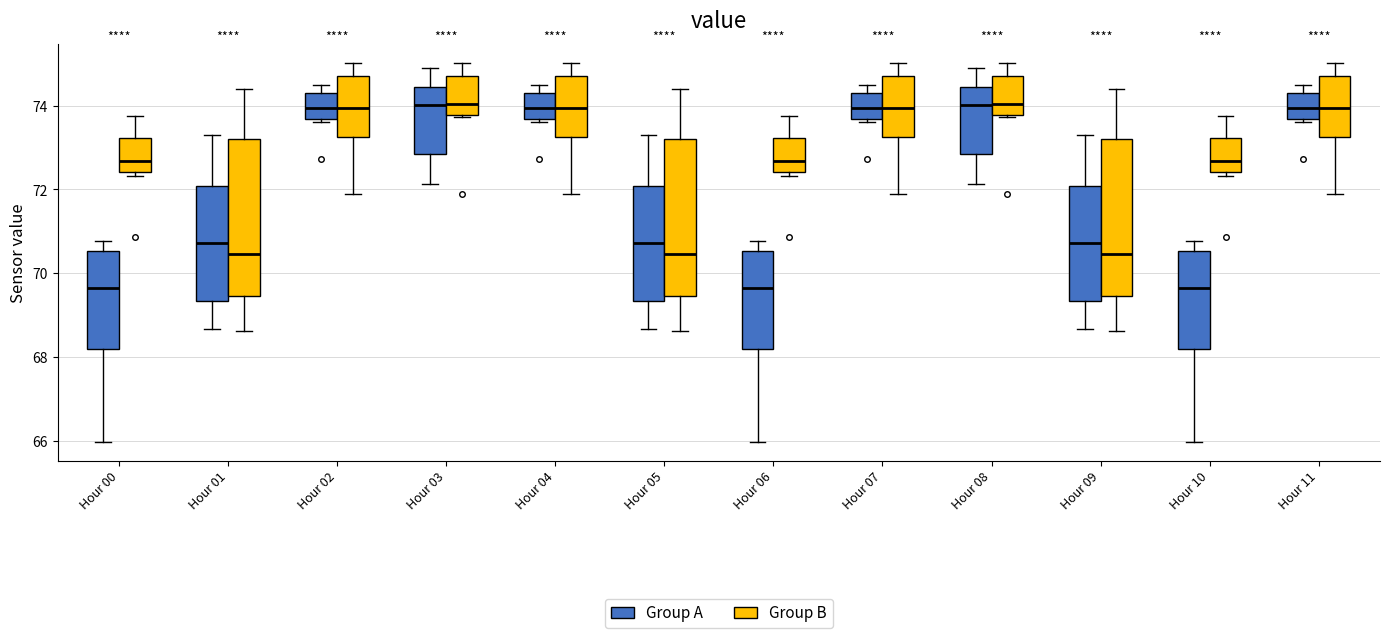

Reading left to right, read every box against the y-axis: the position of its median line, the range the box covers, and the ends of its whiskers. The values are not printed on the chart, so give them approximately, as read against the axis.

Hour 00 (Group A): median 69.6, box 68.2 to 70.6, whiskers 66.0 to 70.8
Hour 00 (Group B): median 72.6, box 72.4 to 73.2, whiskers 72.4 (just below the box's lower edge) to 73.8
Hour 01 (Group A): median 70.8, box 69.4 to 72.0, whiskers 68.6 to 73.2
Hour 01 (Group B): median 70.4, box 69.4 to 73.2, whiskers 68.6 to 74.4
Hour 02 (Group A): median 74.0, box 73.6 to 74.4, whiskers 73.6 (just below the box's lower edge) to 74.4 (just above the box's upper edge)
Hour 02 (Group B): median 74.0, box 73.2 to 74.6, whiskers 71.8 to 75.0
Hour 03 (Group A): median 74.0, box 72.8 to 74.4, whiskers 72.2 to 75.0
Hour 03 (Group B): median 74.0, box 73.8 to 74.6, whiskers 73.8 to 75.0
Hour 04 (Group A): median 74.0, box 73.6 to 74.4, whiskers 73.6 (just below the box's lower edge) to 74.4 (just above the box's upper edge)
Hour 04 (Group B): median 74.0, box 73.2 to 74.6, whiskers 71.8 to 75.0
Hour 05 (Group A): median 70.8, box 69.4 to 72.0, whiskers 68.6 to 73.2
Hour 05 (Group B): median 70.4, box 69.4 to 73.2, whiskers 68.6 to 74.4
Hour 06 (Group A): median 69.6, box 68.2 to 70.6, whiskers 66.0 to 70.8
Hour 06 (Group B): median 72.6, box 72.4 to 73.2, whiskers 72.4 (just below the box's lower edge) to 73.8
Hour 07 (Group A): median 74.0, box 73.6 to 74.4, whiskers 73.6 (just below the box's lower edge) to 74.4 (just above the box's upper edge)
Hour 07 (Group B): median 74.0, box 73.2 to 74.6, whiskers 71.8 to 75.0
Hour 08 (Group A): median 74.0, box 72.8 to 74.4, whiskers 72.2 to 75.0
Hour 08 (Group B): median 74.0, box 73.8 to 74.6, whiskers 73.8 to 75.0
Hour 09 (Group A): median 70.8, box 69.4 to 72.0, whiskers 68.6 to 73.2
Hour 09 (Group B): median 70.4, box 69.4 to 73.2, whiskers 68.6 to 74.4
Hour 10 (Group A): median 69.6, box 68.2 to 70.6, whiskers 66.0 to 70.8
Hour 10 (Group B): median 72.6, box 72.4 to 73.2, whiskers 72.4 (just below the box's lower edge) to 73.8
Hour 11 (Group A): median 74.0, box 73.6 to 74.4, whiskers 73.6 (just below the box's lower edge) to 74.4 (just above the box's upper edge)
Hour 11 (Group B): median 74.0, box 73.2 to 74.6, whiskers 71.8 to 75.0